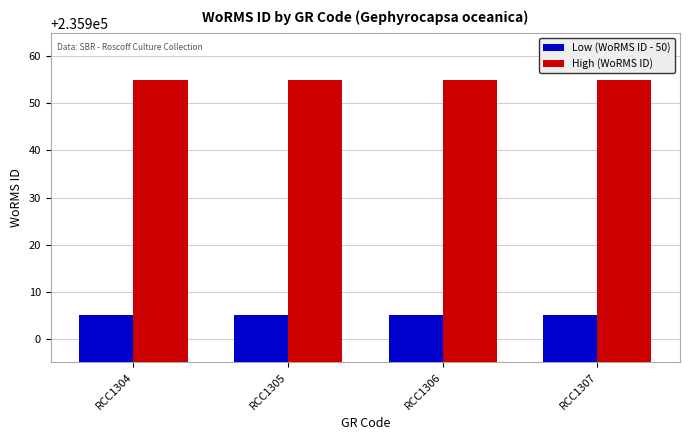

Reading left to right, what are all the values shown in this chart?

Low (WoRMS ID - 50): 235905	235905	235905	235905
High (WoRMS ID): 235955	235955	235955	235955